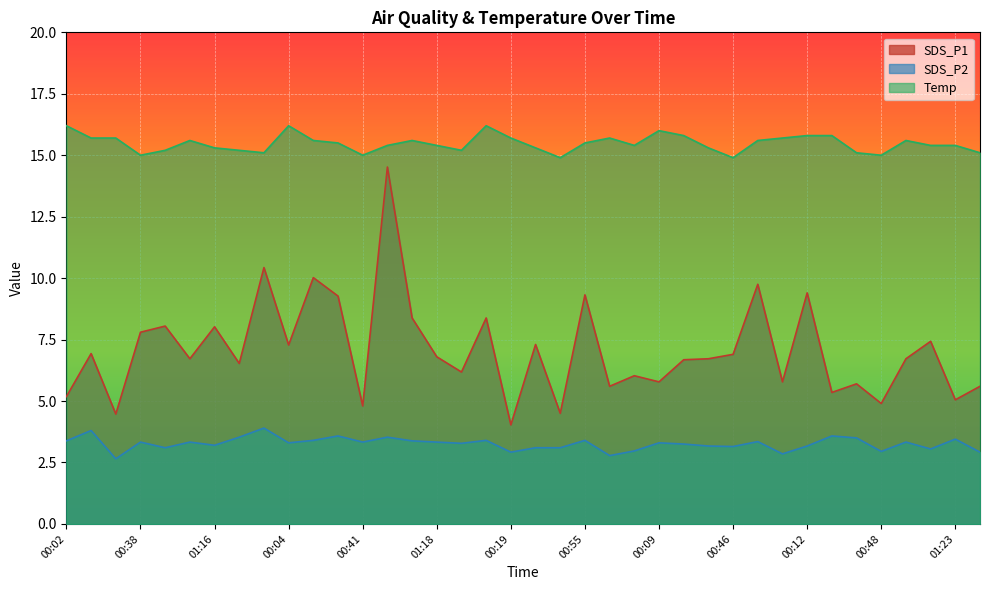

Is it true that Temp equals 15.1 at 00:36?

True